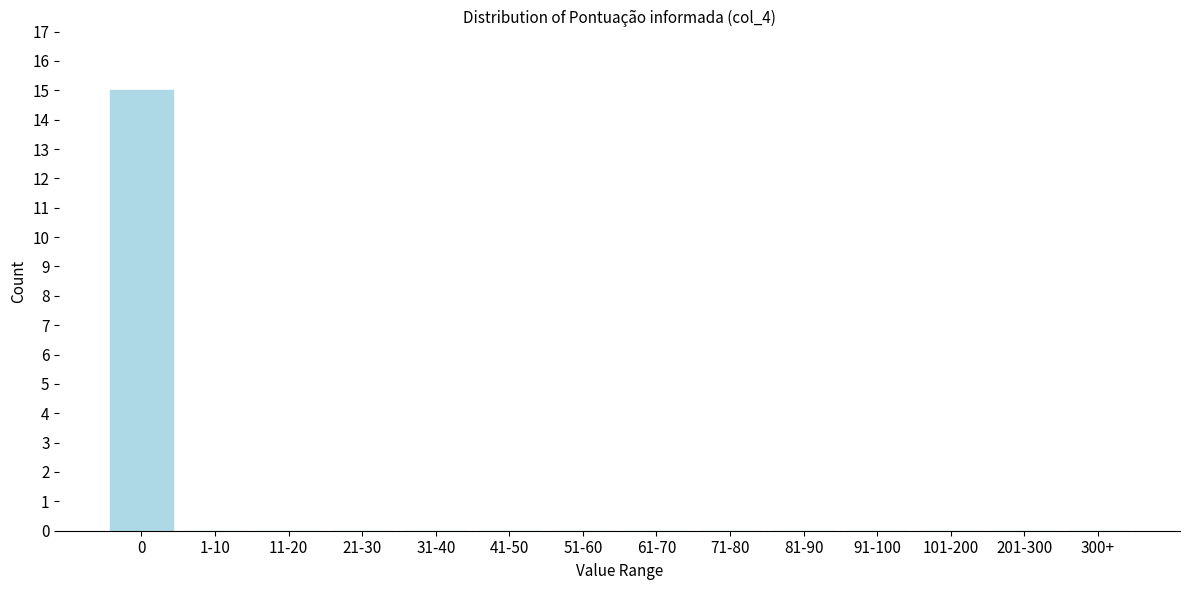

Reading right to left, what are all the values shown in this chart?

300+=0	201-300=0	101-200=0	91-100=0	81-90=0	71-80=0	61-70=0	51-60=0	41-50=0	31-40=0	21-30=0	11-20=0	1-10=0	0=15